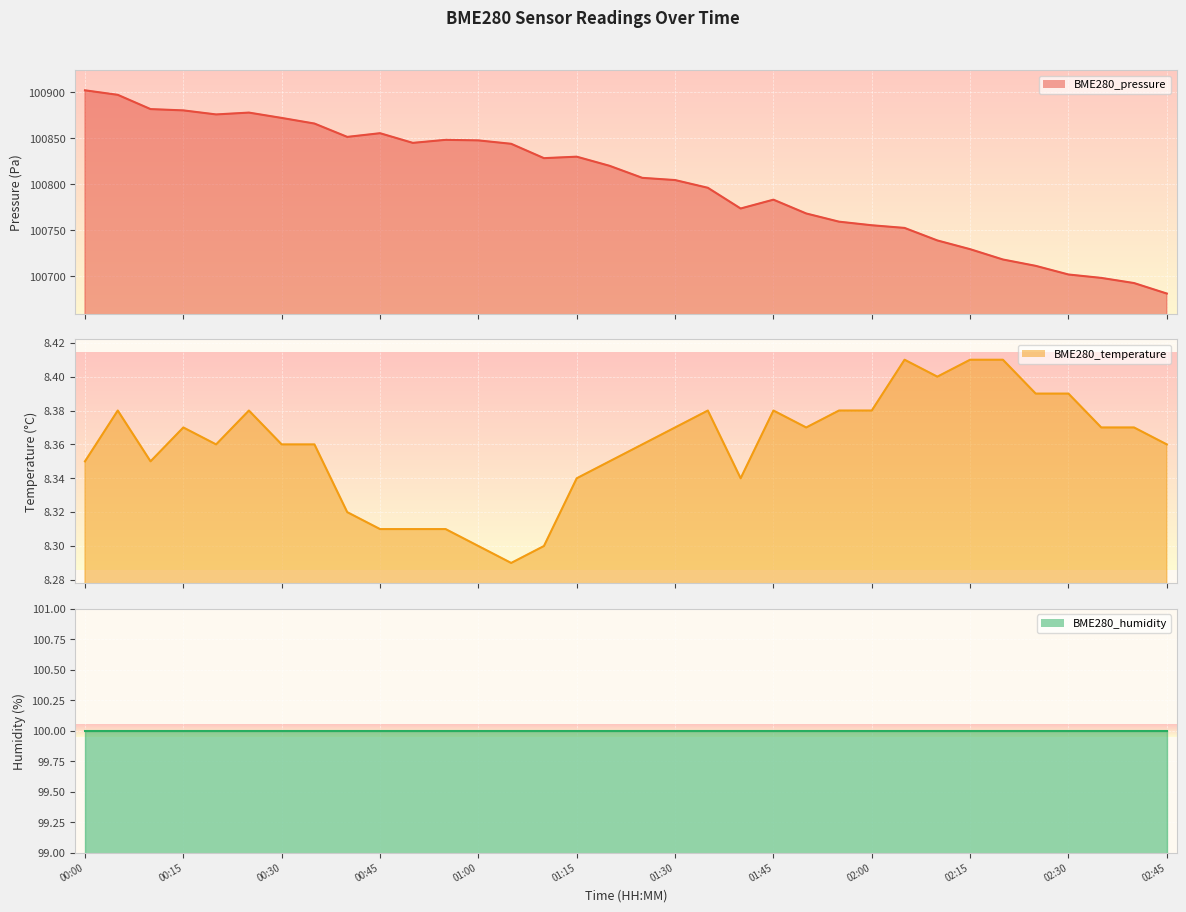

Where is the first local minimum for BME280_temperature?

00:10